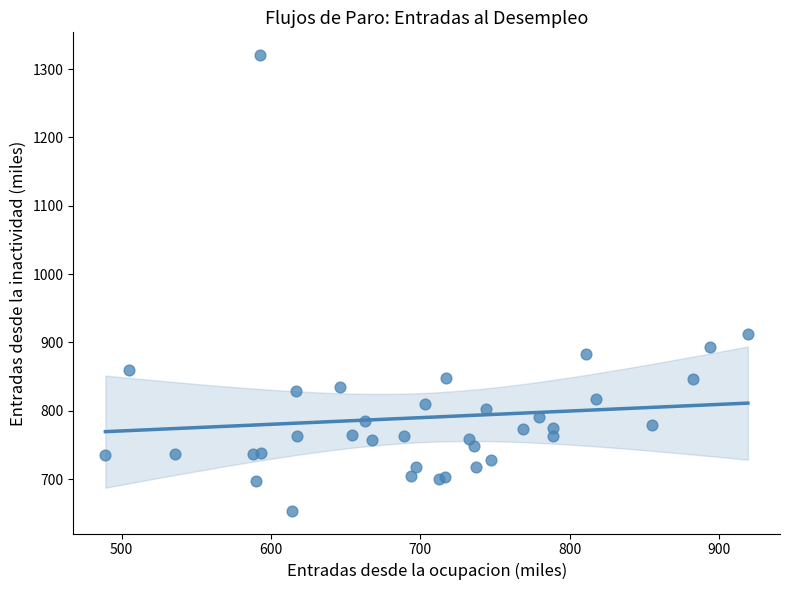

What Y value in the scatter plot is closest to 987?

912.9